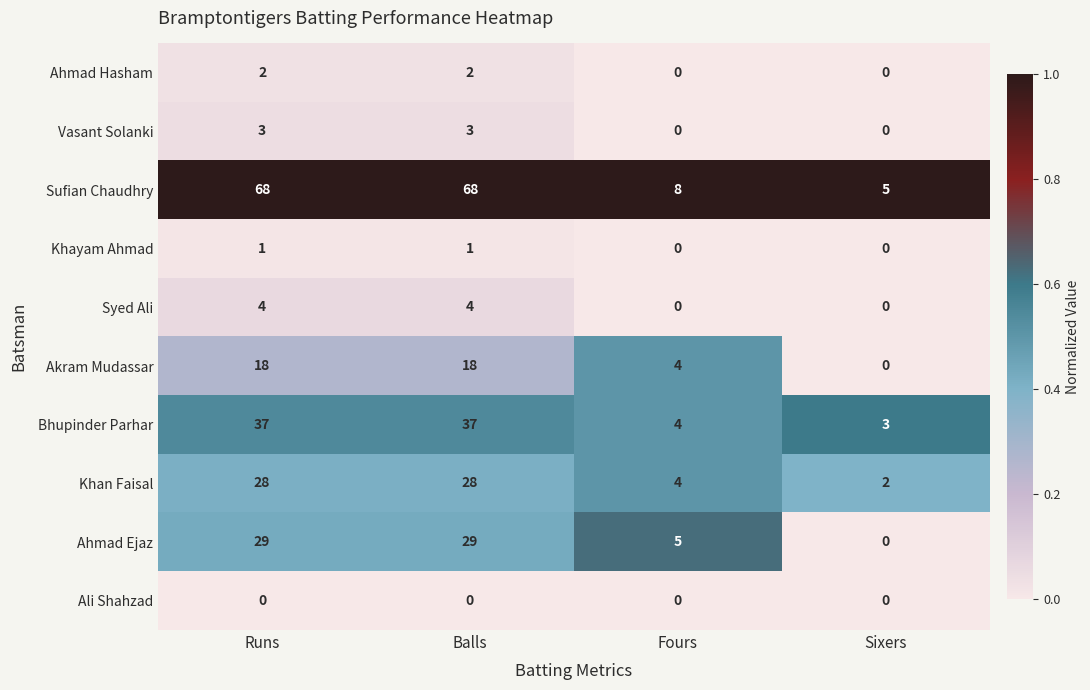

Rank the series by their maximum value, from highest to lowest.

Sufian Chaudhry, Bhupinder Parhar, Ahmad Ejaz, Khan Faisal, Akram Mudassar, Syed Ali, Vasant Solanki, Ahmad Hasham, Khayam Ahmad, Ali Shahzad